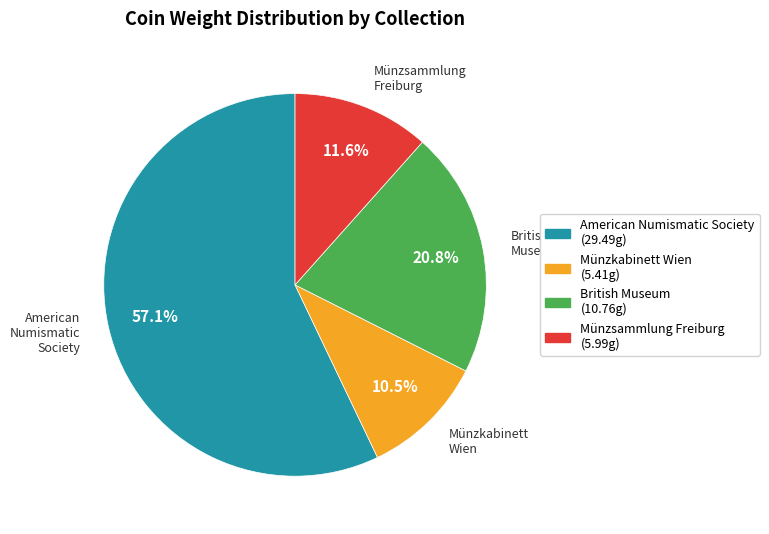

Which slice is the largest?

American Numismatic Society